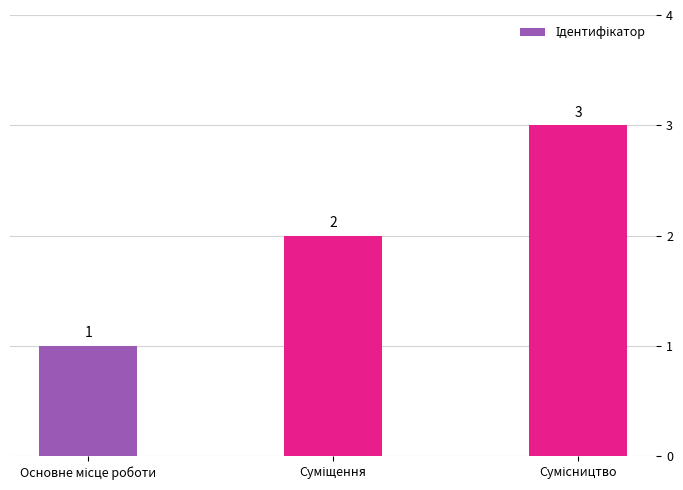

Does the chart contain stacked bars?

No